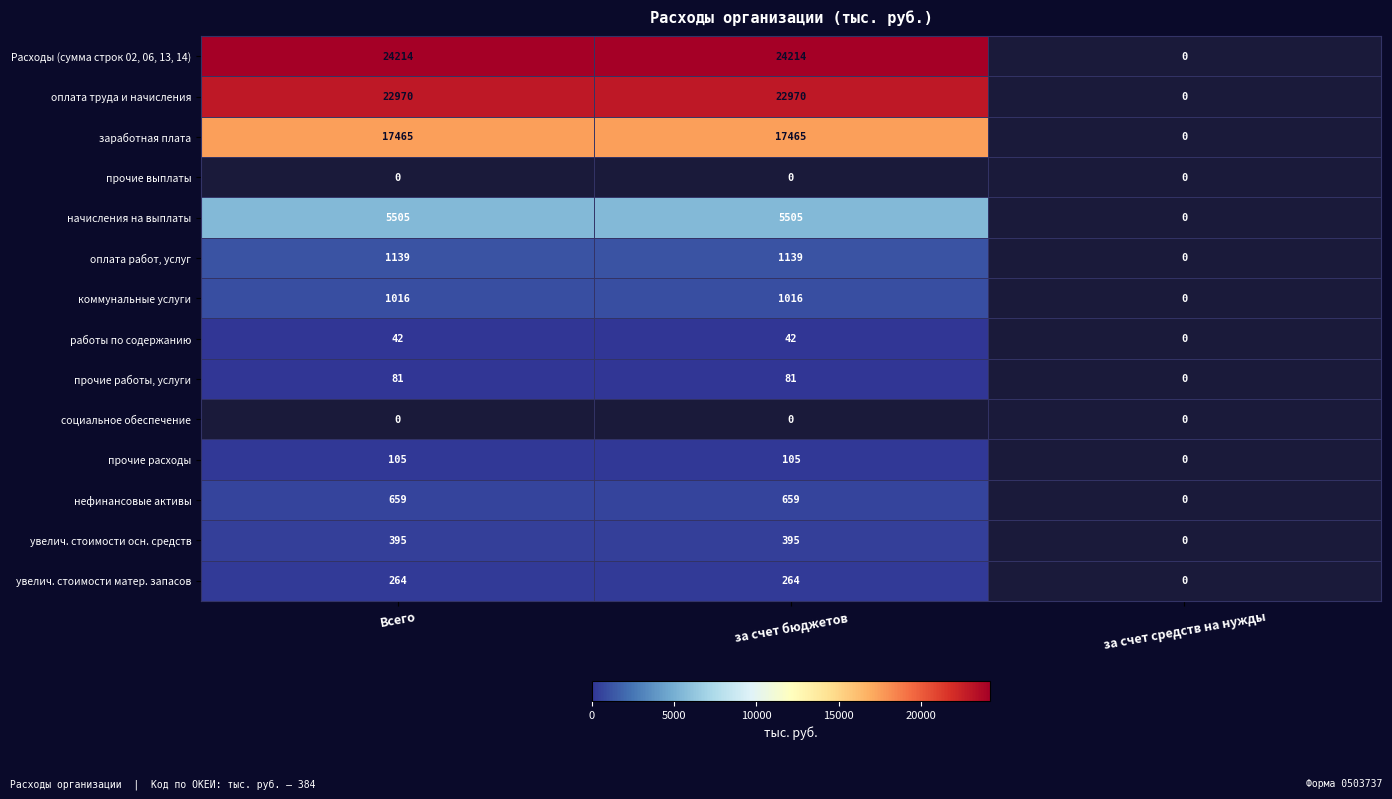

The коммунальные услуги series shows 1545.9 at за счет бюджетов. True or false?

False